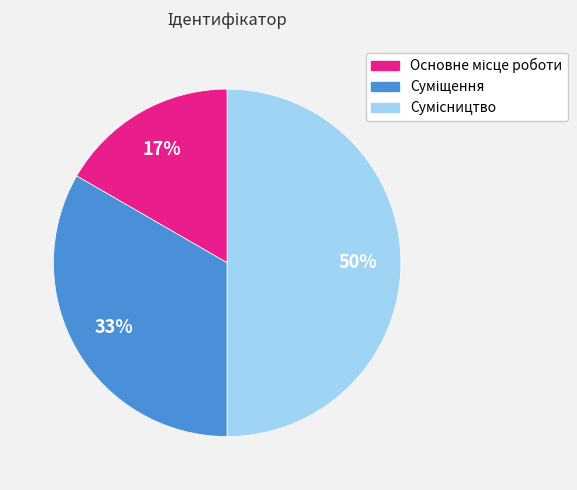

Count the number of slices in the pie.

3